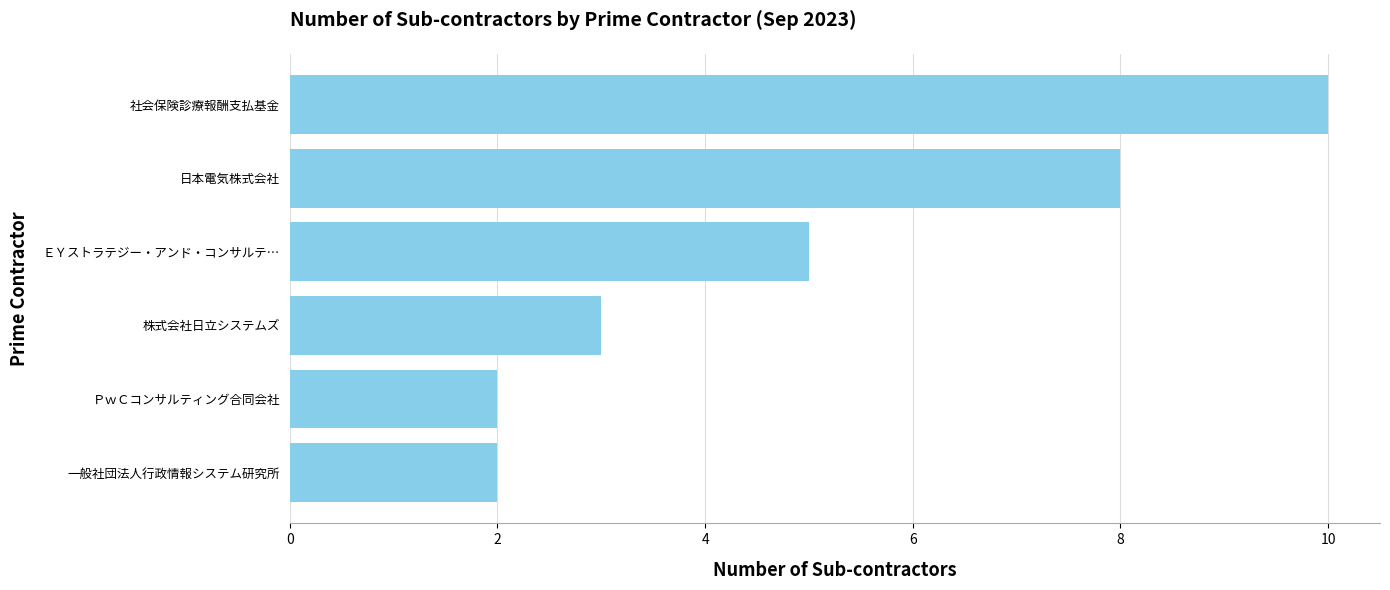

What is the difference between the second highest and second lowest values?

6